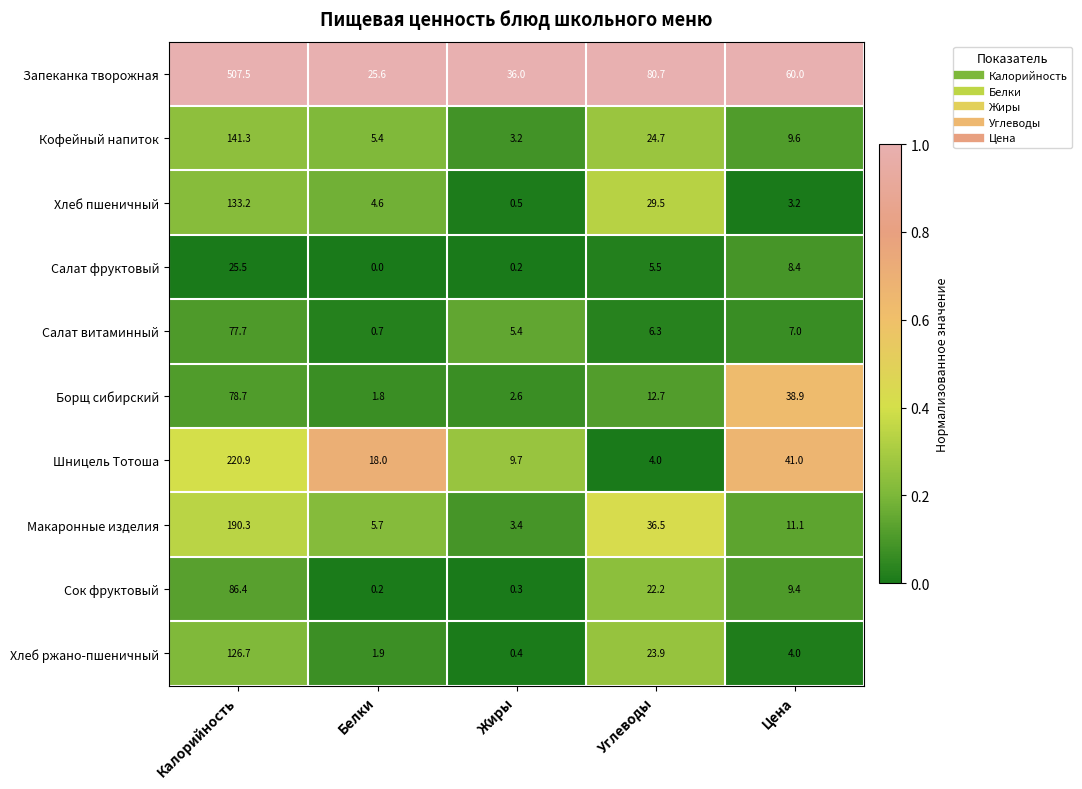

Which series has the largest total across all categories?

Запеканка творожная